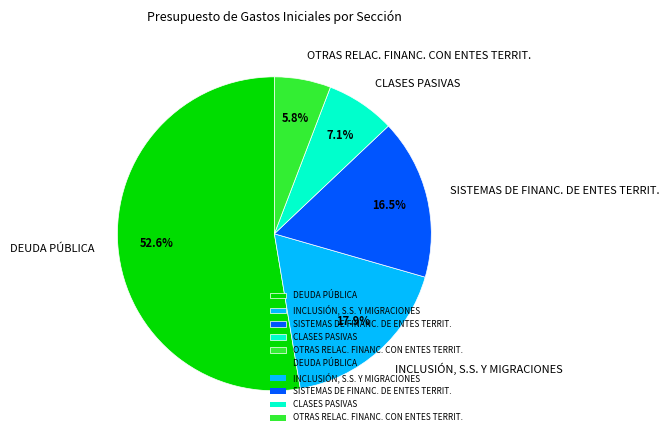

Is SISTEMAS DE FINANC. DE ENTES TERRIT. the majority of the pie?

No